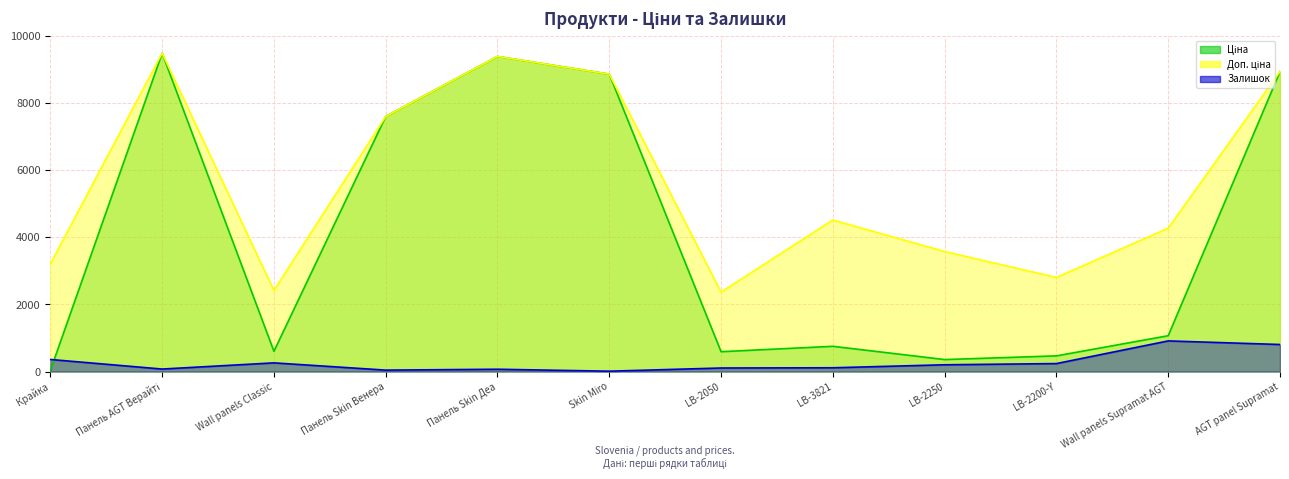

At which label does Ціна first exceed 1067?

Панель AGT Верайті